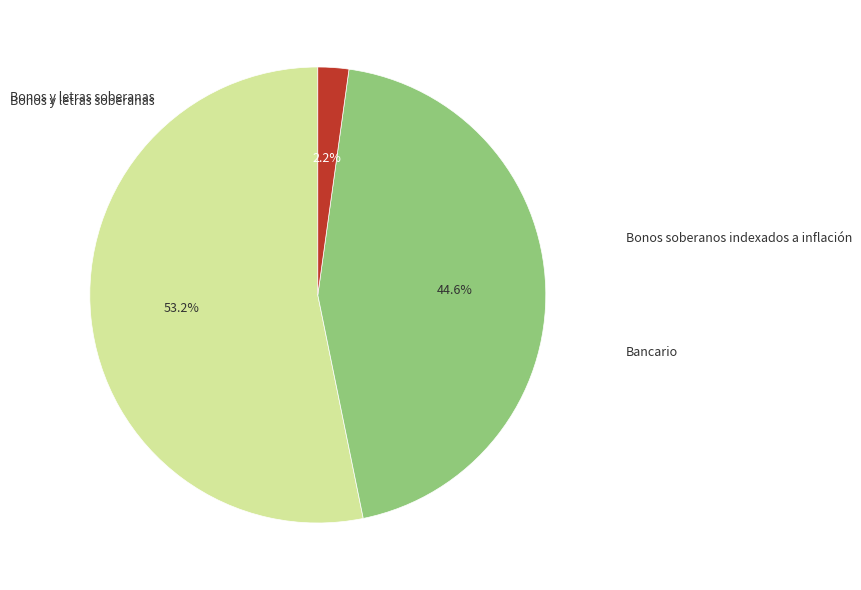

Rank the categories by value from lowest to highest.

Bancario, Bonos soberanos indexados a inflación, Bonos y letras soberanas